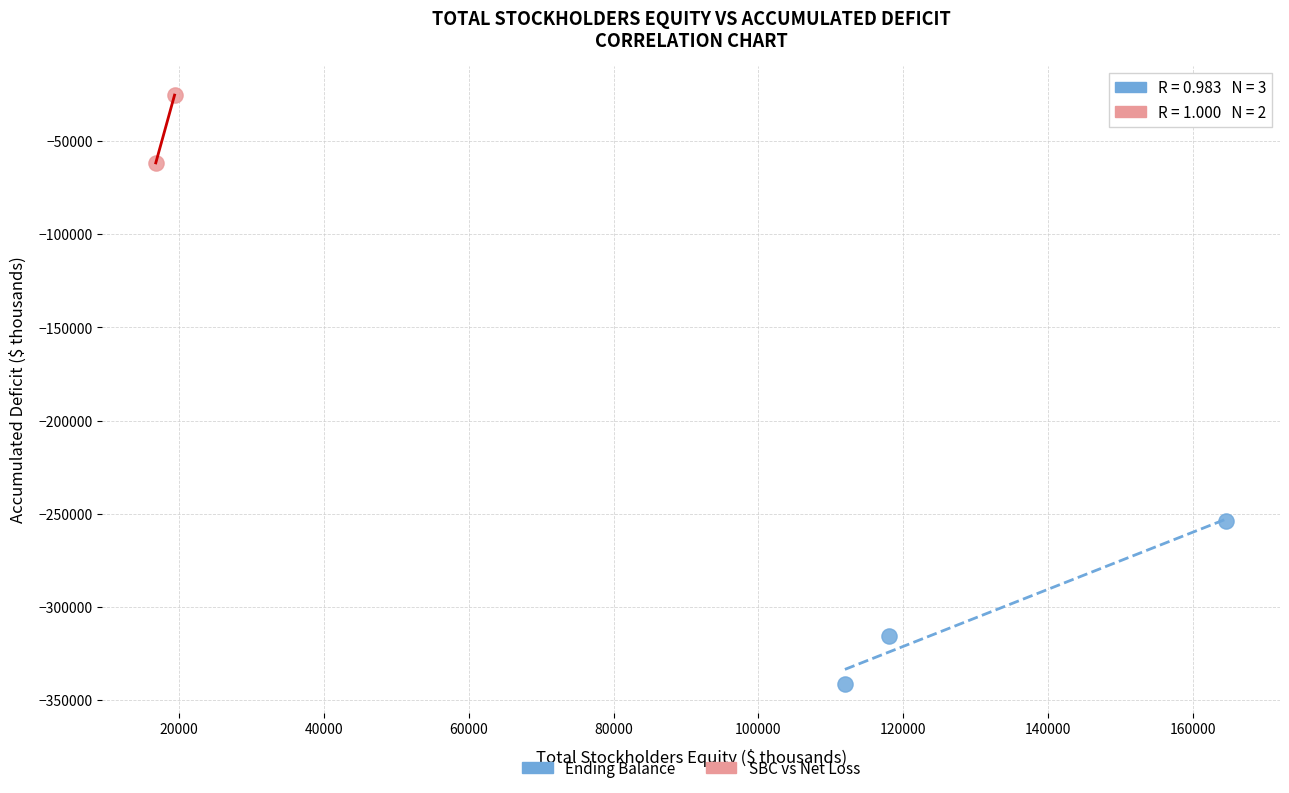

What are all the series names shown in the legend?

Ending Balance, SBC vs Net Loss